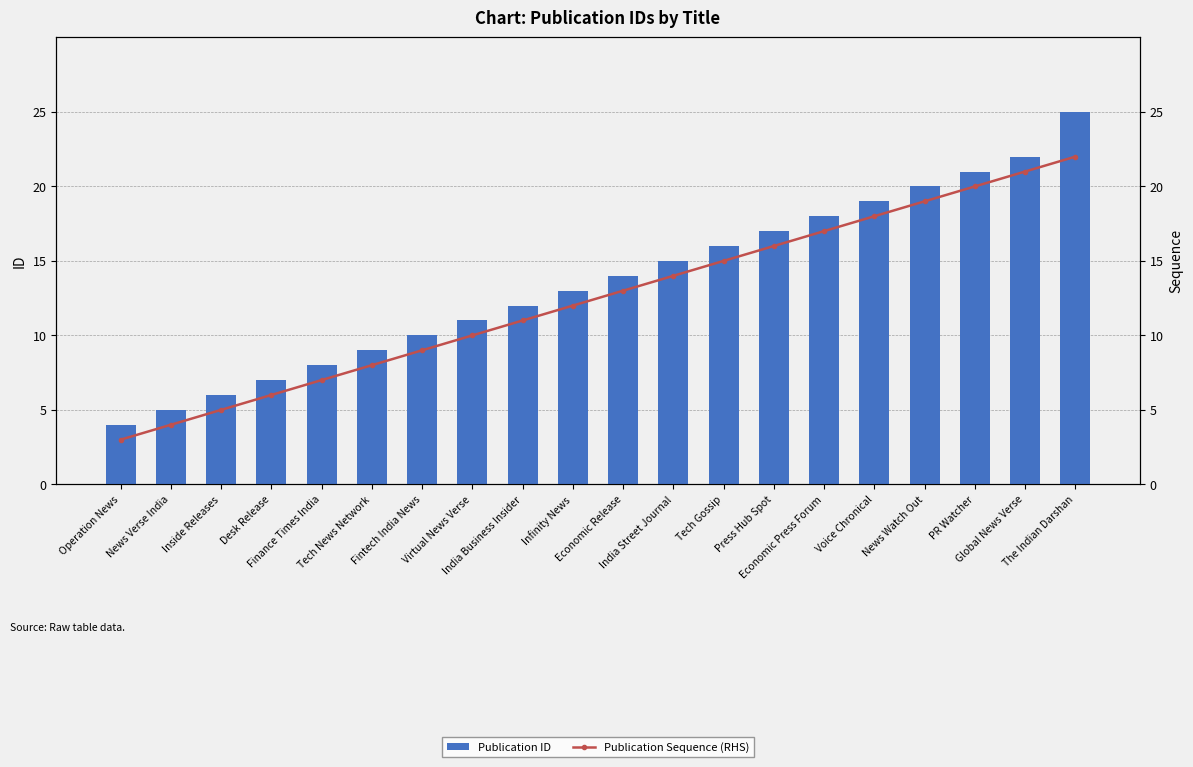

List the series in order of their overall mean, lowest first.

Publication Sequence (RHS), Publication ID